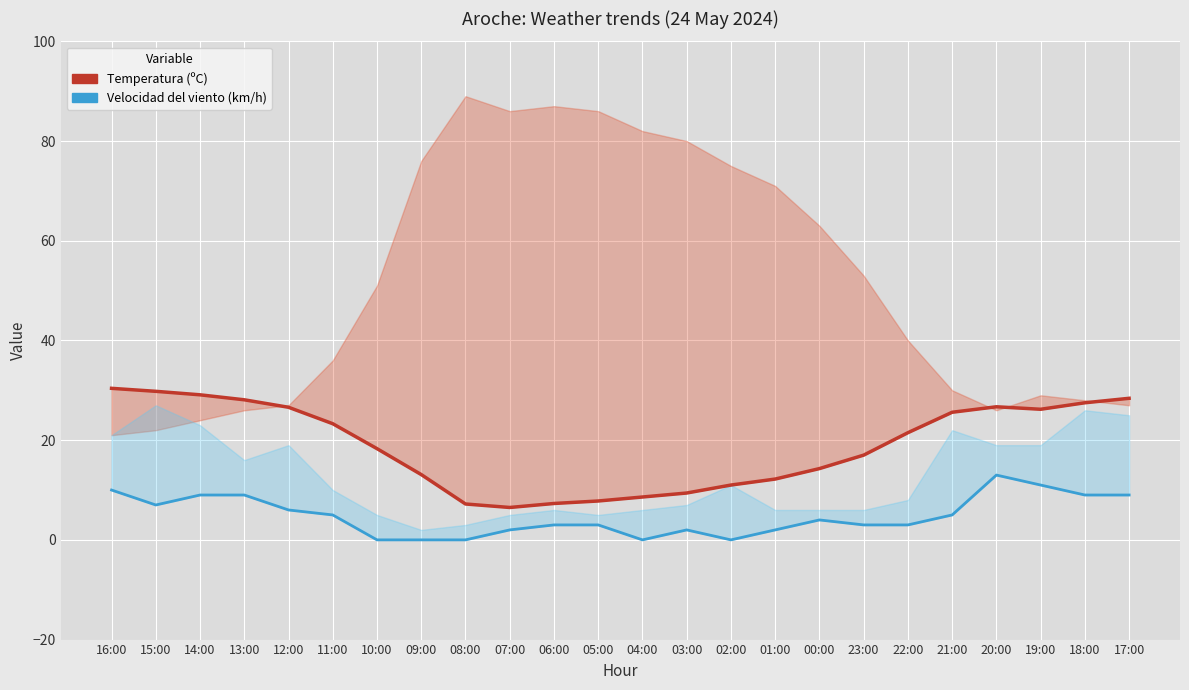

How many data points does each series have?

24